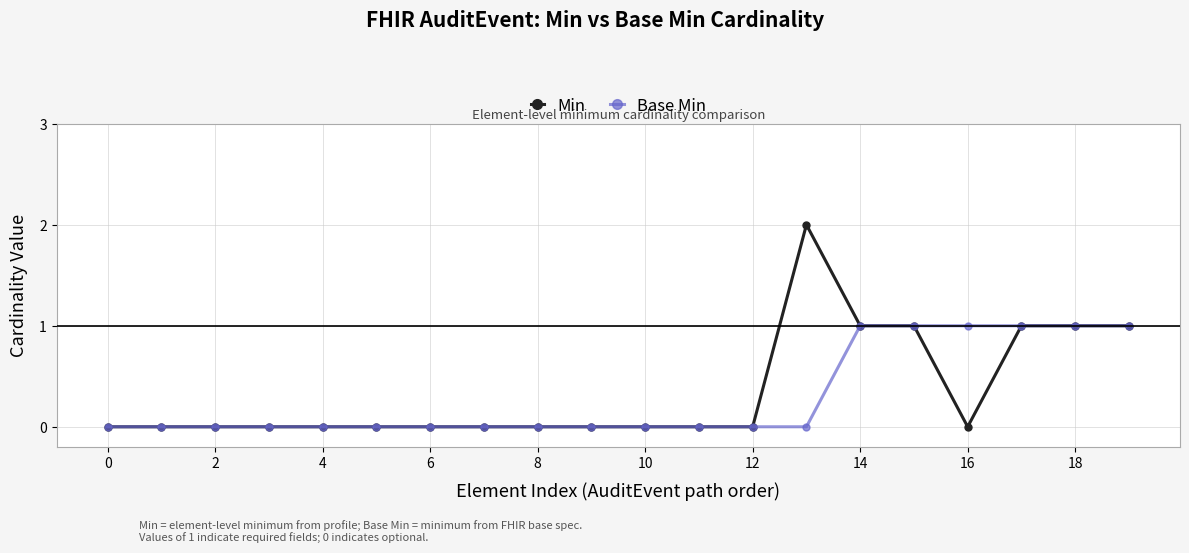

Which series has the largest total across all categories?

Min